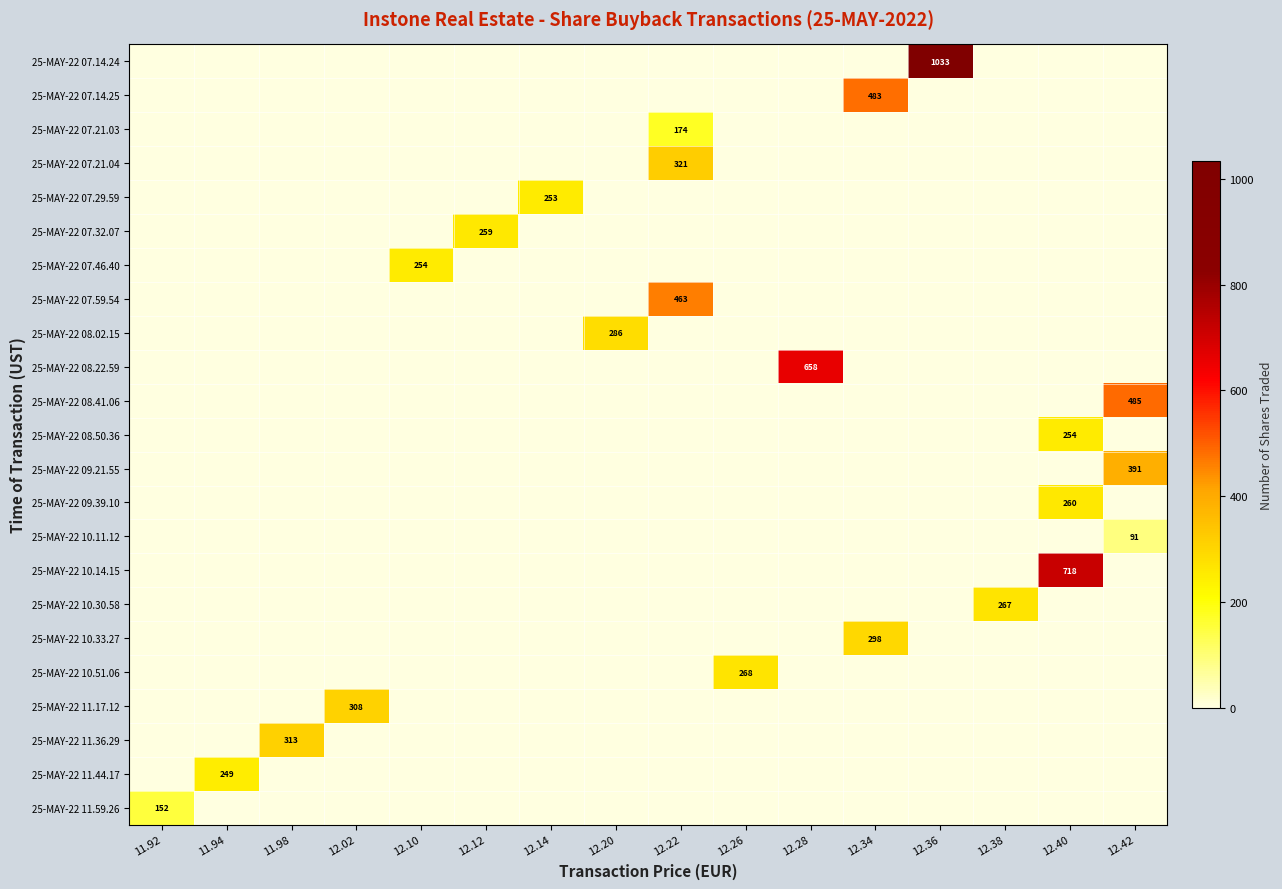

At how many categories does at least one series exceed 679?

2